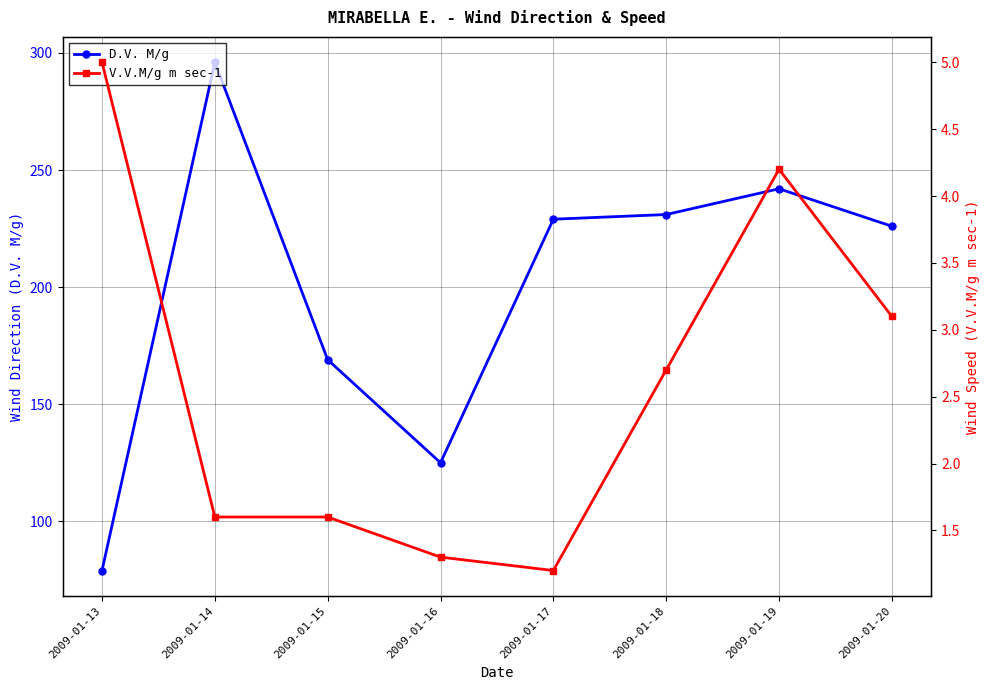

Count the number of categories in the chart.

8